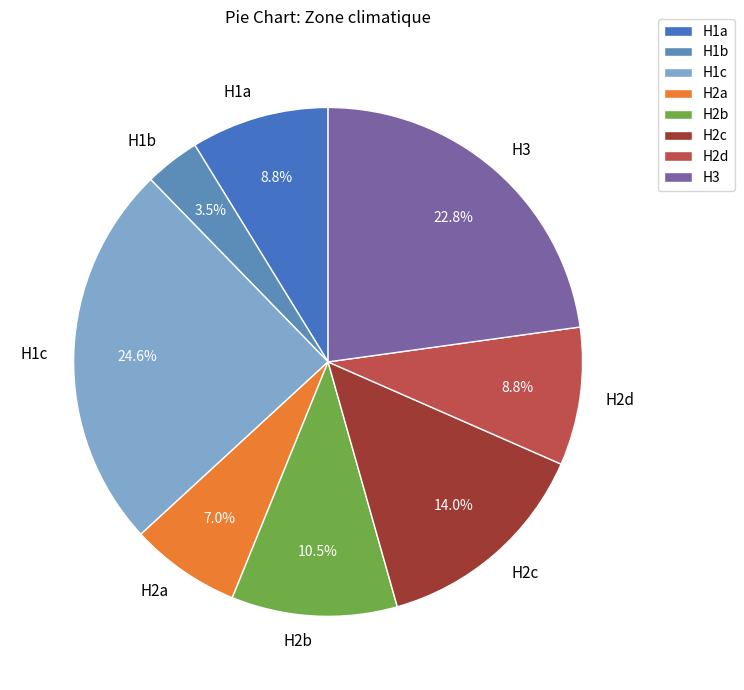

Which category has the smallest portion of the pie?

H1b